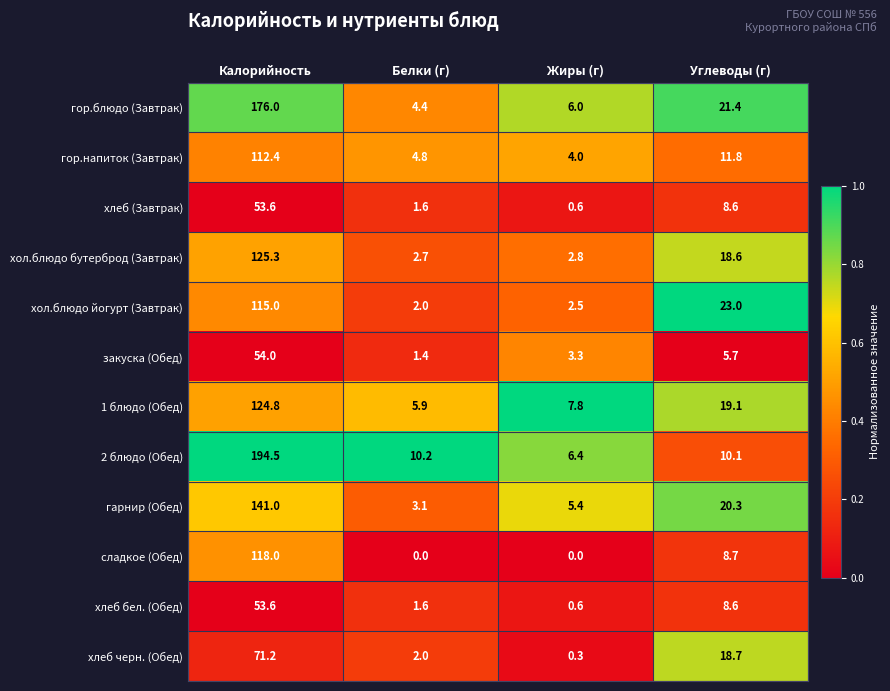

What is the difference between the 2 блюдо (Обед) values at Белки (г) and Калорийность?

184.3